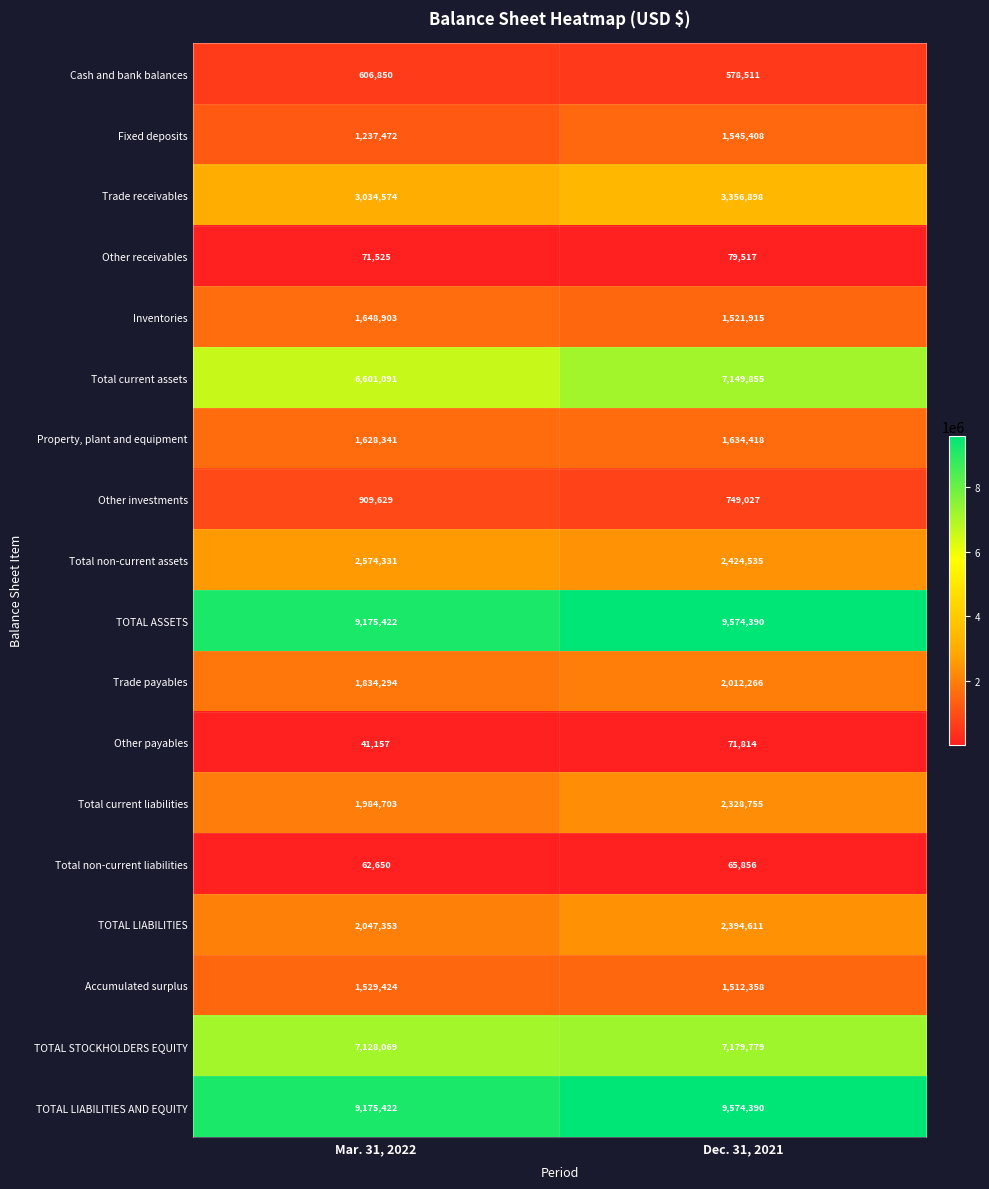

At how many categories does at least one series exceed 8195764?

2